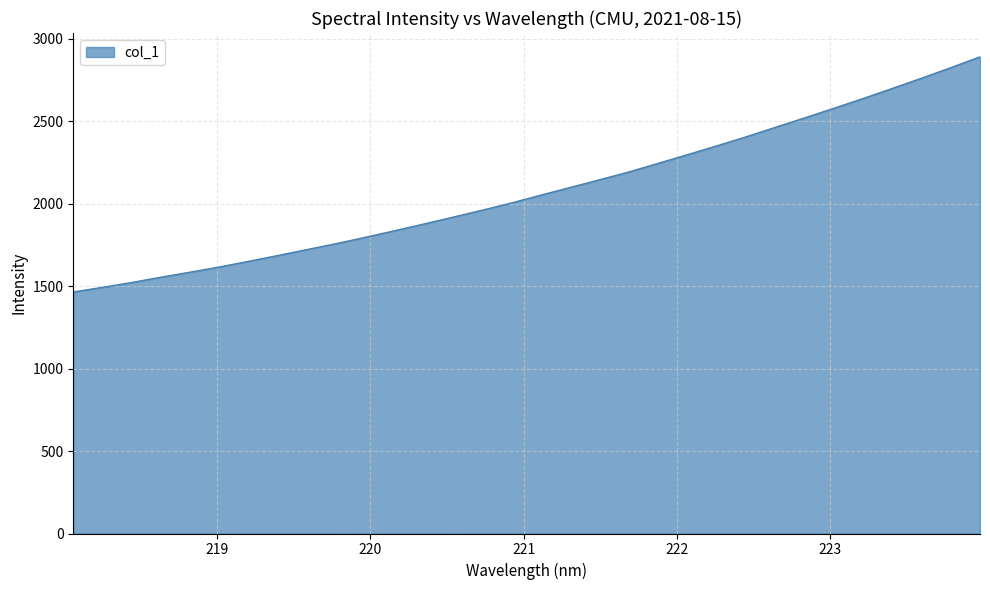

What is the minimum value shown in the chart?

1464.9